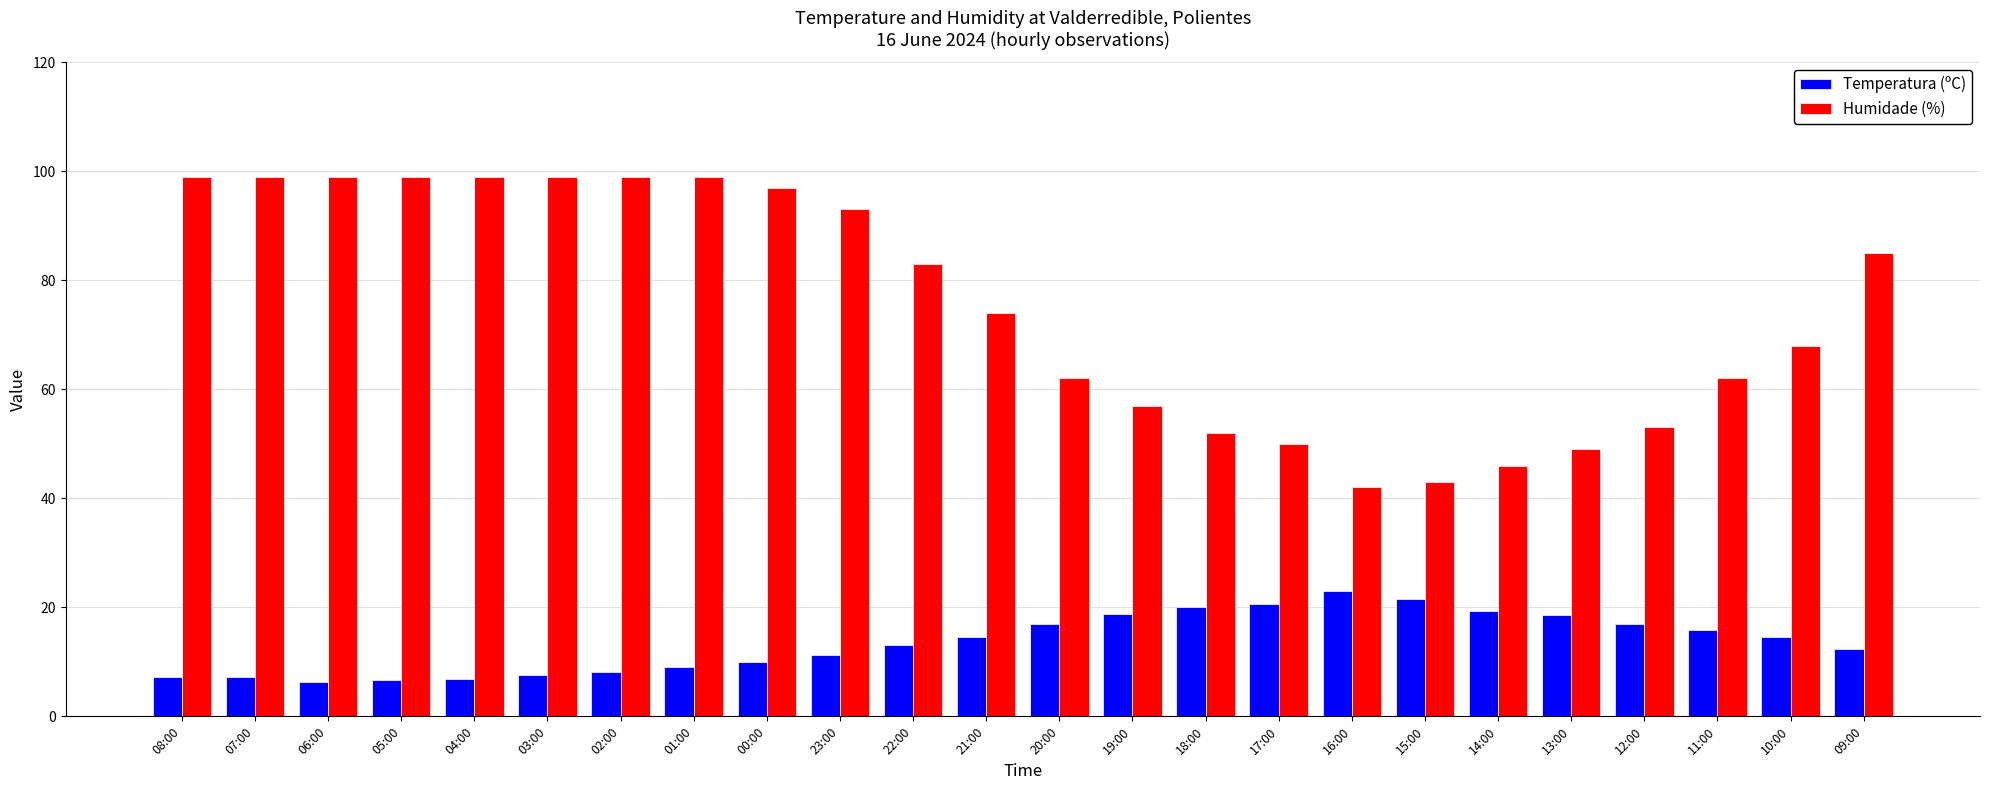

What is the maximum value shown in the chart?

99.0